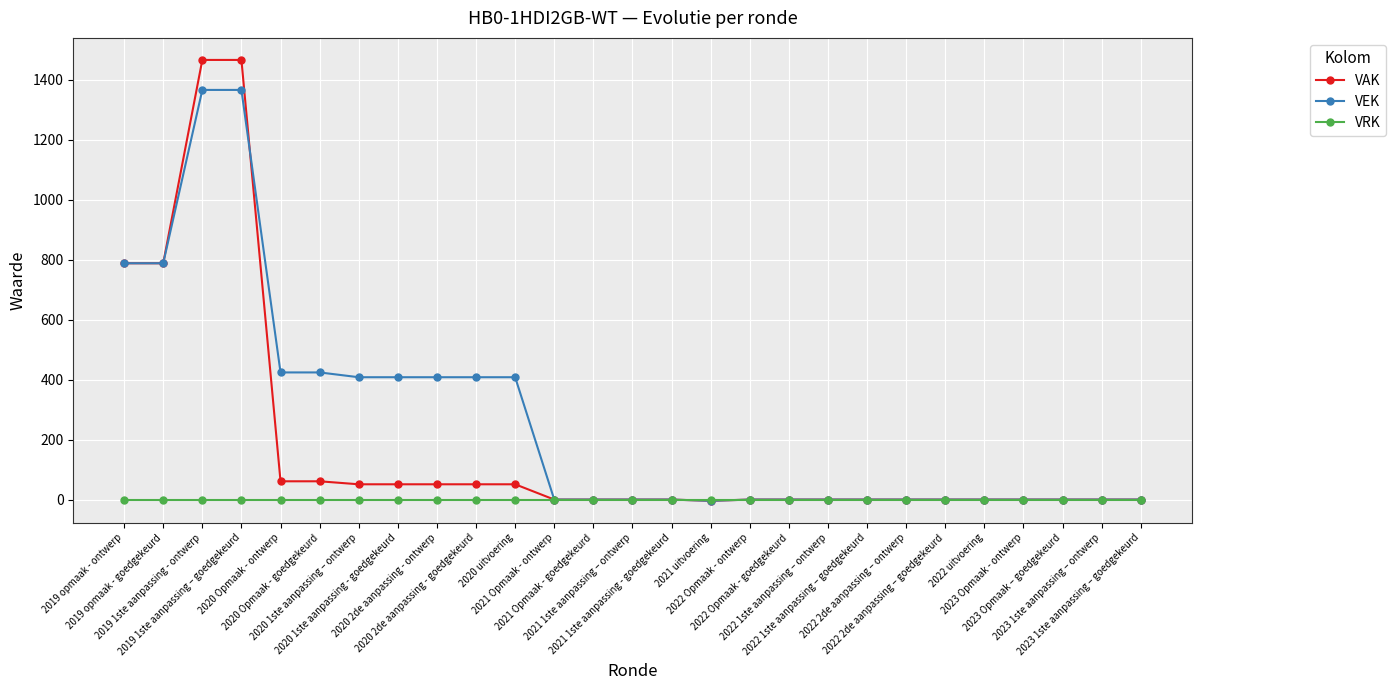

At how many categories does at least one series exceed 1319?

2